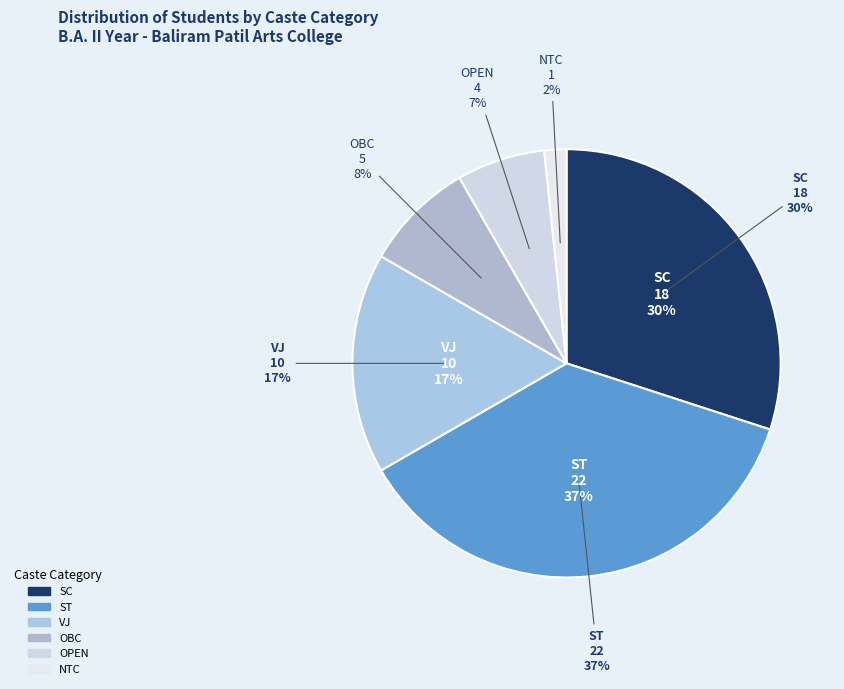

Is it true that OBC is 1% of the pie?

False